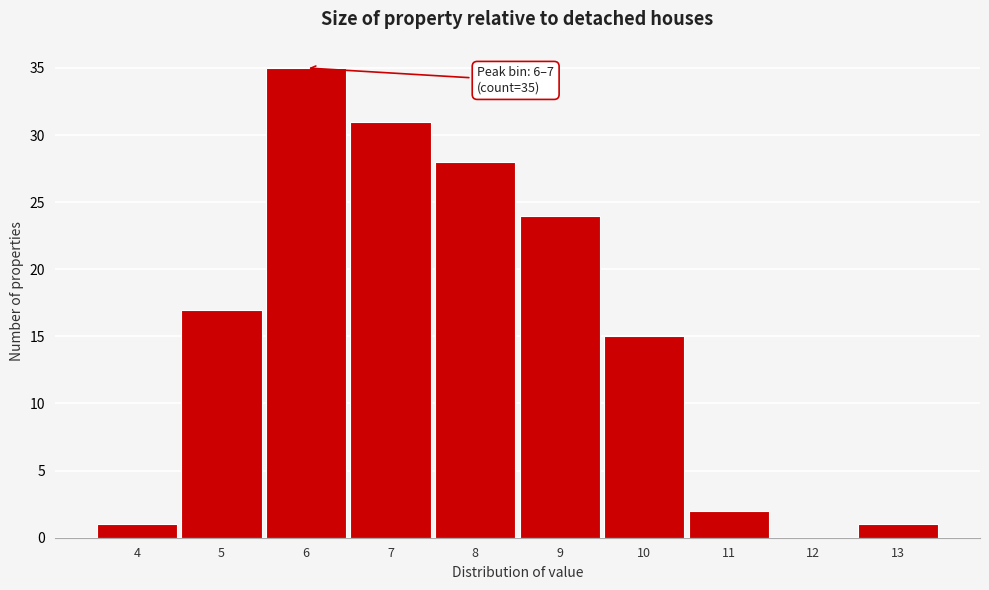

Reading right to left, list all the values displayed in this chart.

13=1	12=0	11=2	10=15	9=24	8=28	7=31	6=35	5=17	4=1